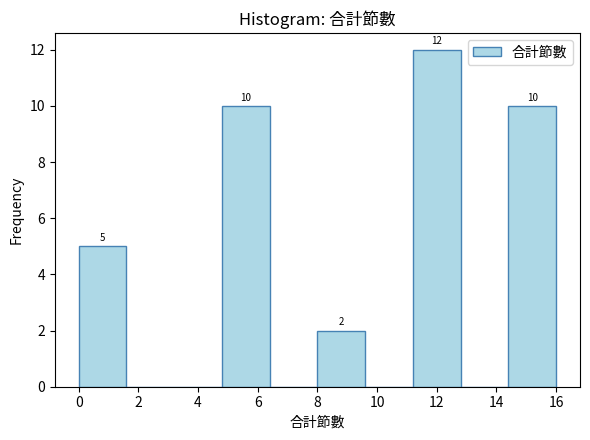

Over which range of the x-axis is the bar tallest?

11.2 to 12.8